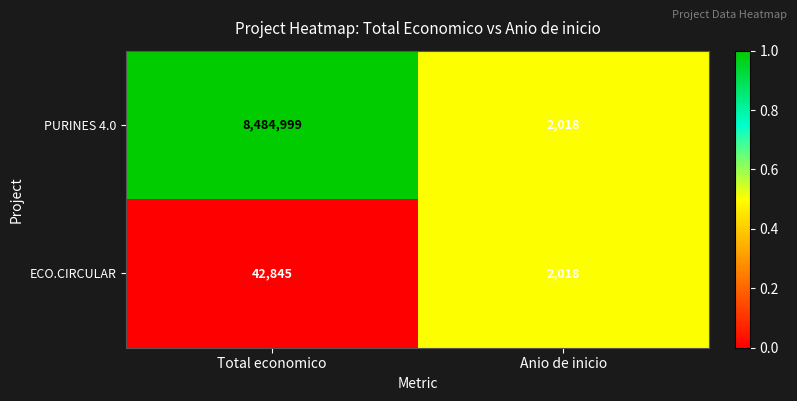

At which category is the sum across all series the highest?

Total economico